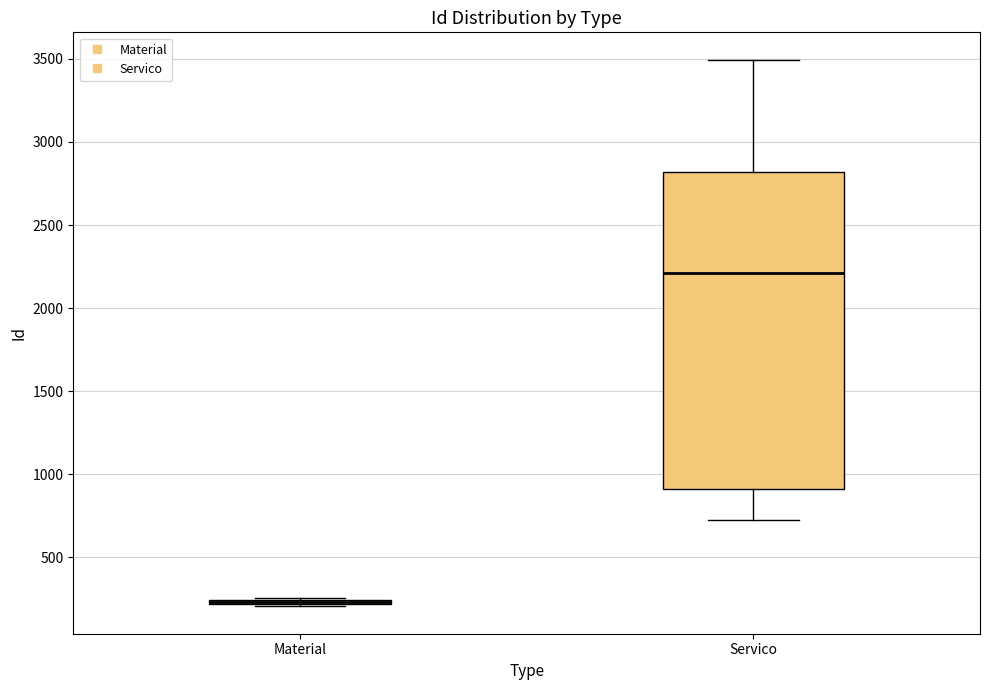

Where is the upper edge of the box for Material on the y-axis? The values are not printed on the chart, so give them approximately, as read against the axis.

250